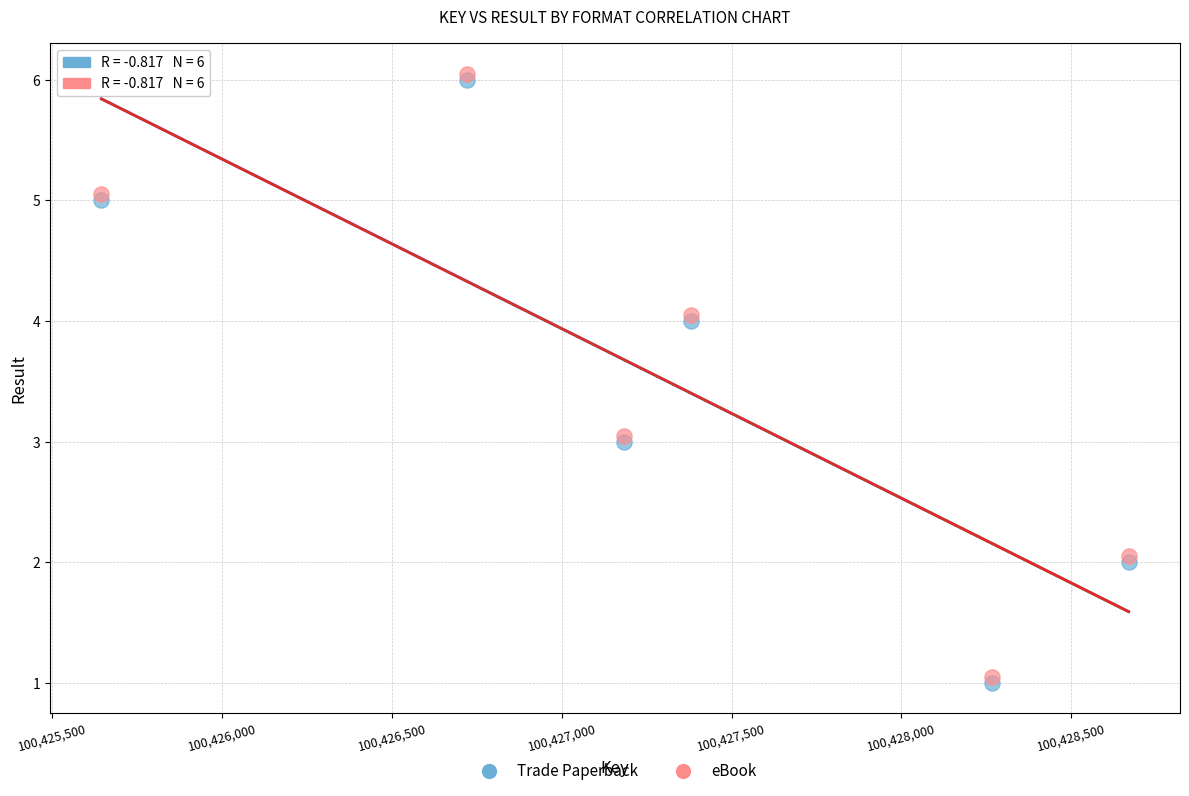

What are all the series names shown in the legend?

Trade Paperback, eBook